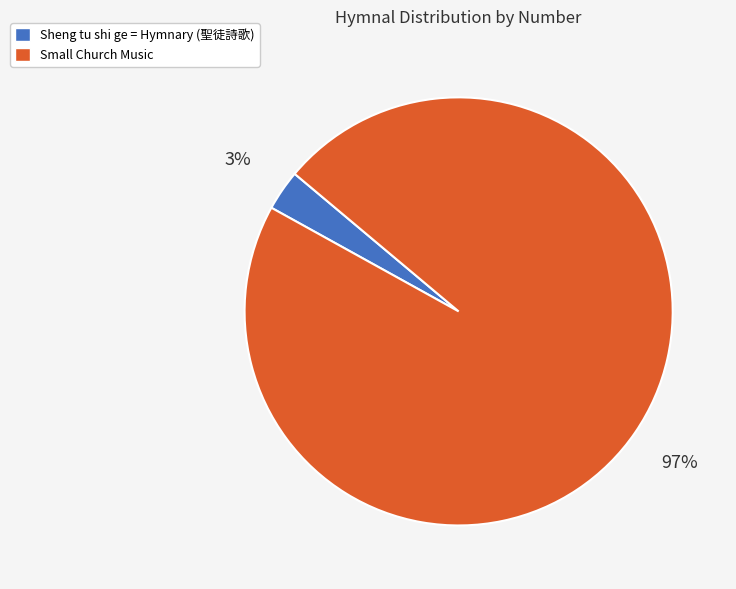

Does any single category account for the majority?

Yes